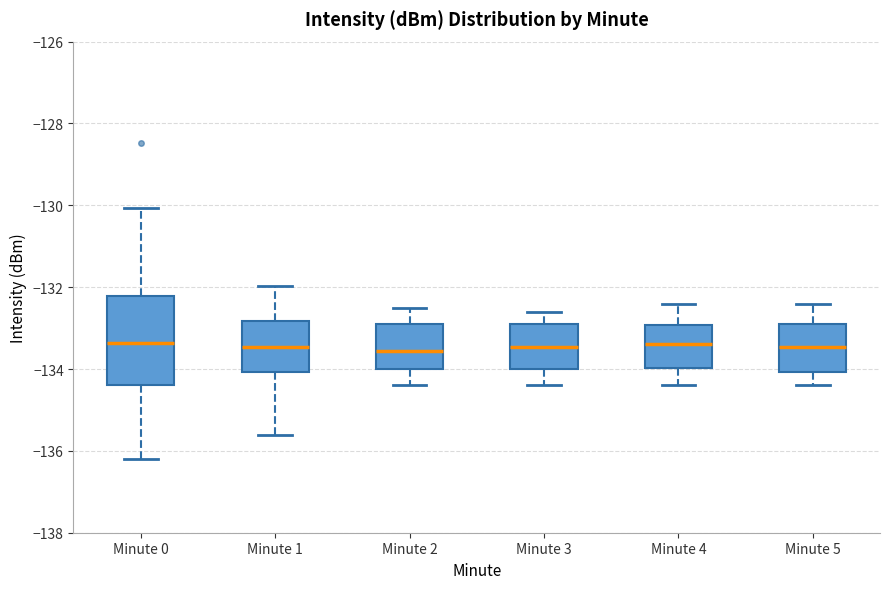

Reading left to right, transcribe this box plot: for each box, give where its median line is, the range the box spans, and where its two whiskers end, as read against the y-axis. The values are not printed on the chart, so give them approximately, as read against the axis.

Minute 0: median -133.4, box -134.4 to -132.2, whiskers -136.2 to -130.0
Minute 1: median -133.4, box -134.0 to -132.8, whiskers -135.6 to -132.0
Minute 2: median -133.6, box -134.0 to -132.8, whiskers -134.4 to -132.4
Minute 3: median -133.4, box -134.0 to -132.8, whiskers -134.4 to -132.6
Minute 4: median -133.4, box -134.0 to -133.0, whiskers -134.4 to -132.4
Minute 5: median -133.4, box -134.0 to -132.8, whiskers -134.4 to -132.4